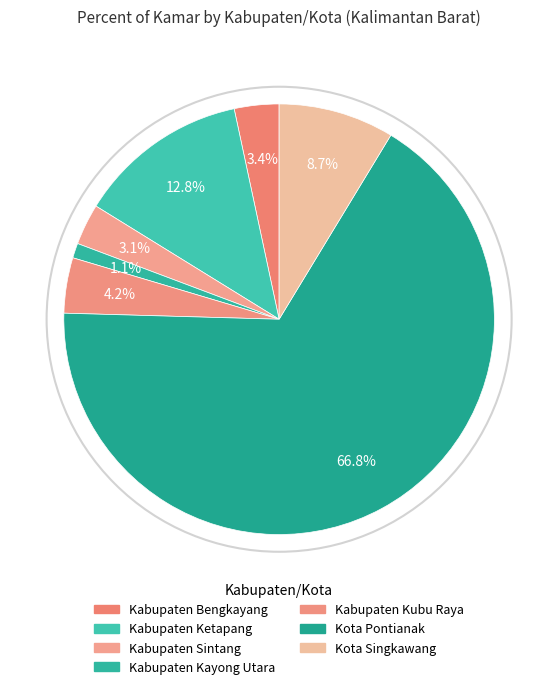

Combined, do Kabupaten Kubu Raya and Kota Pontianak account for over 50%?

Yes